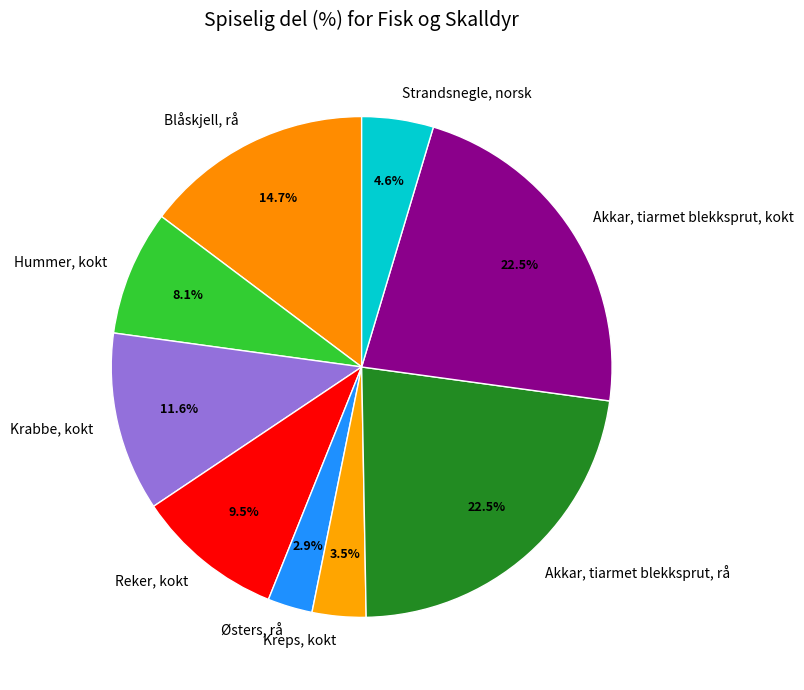

To the nearest percent, what is the average slice percentage?

11%